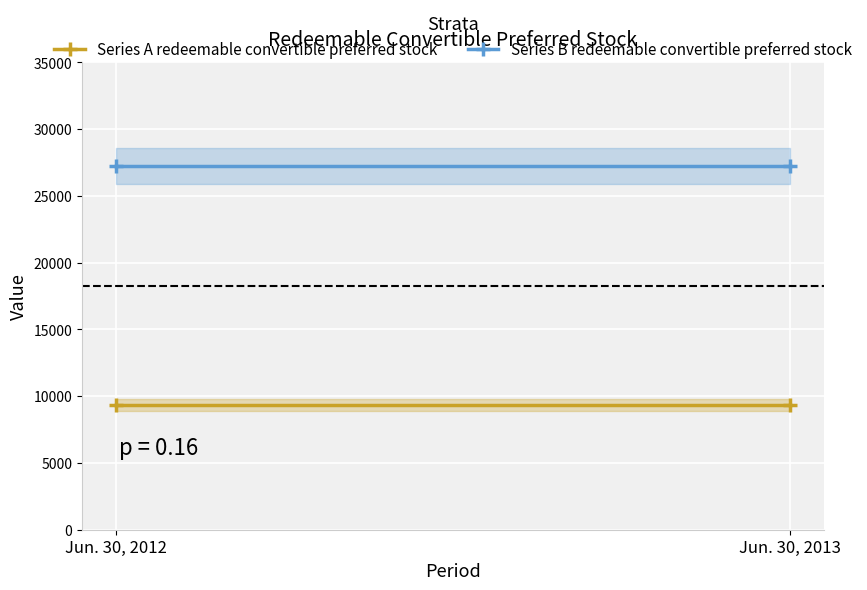

What is the average value of the Series B redeemable convertible preferred stock series?

27234